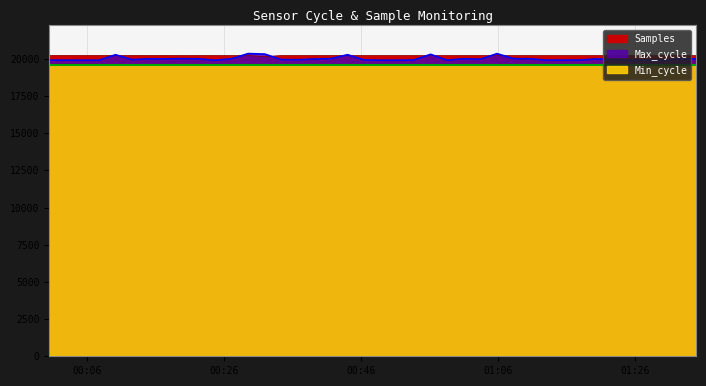

Where do Max_cycle and Samples first cross each other?

2022/03/07 00:07:48 and 2022/03/07 00:10:13